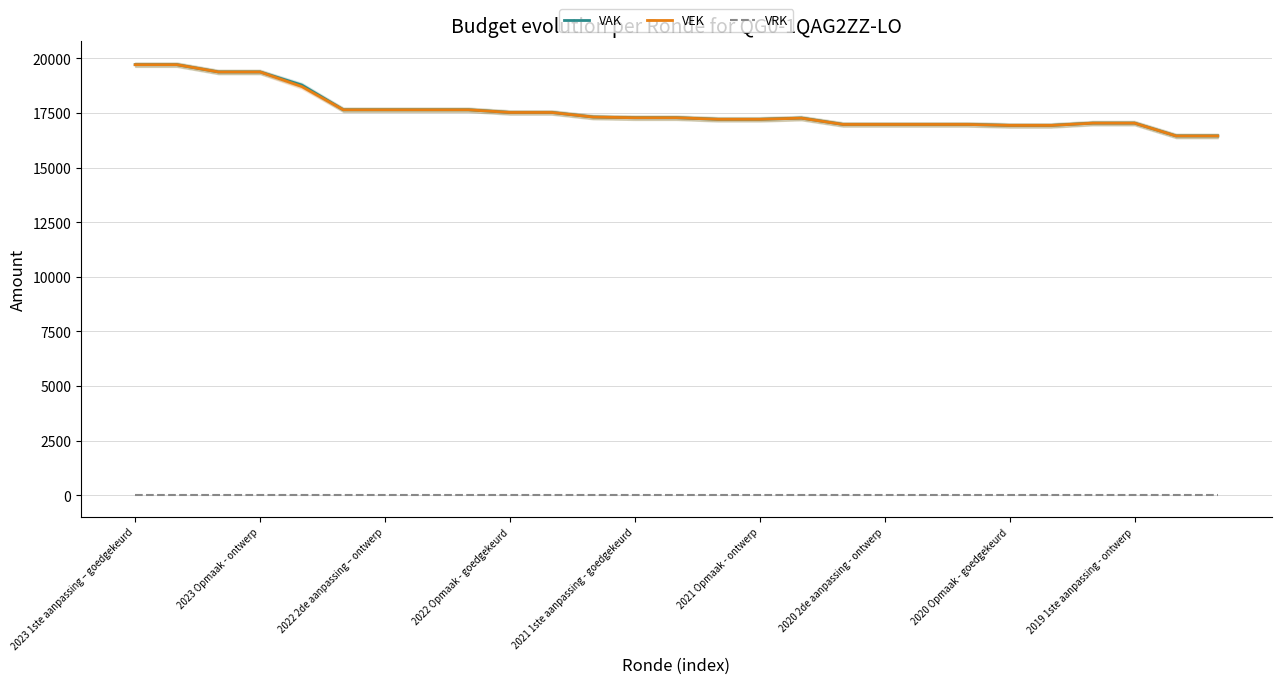

Between 19 and 25, which is larger?

19